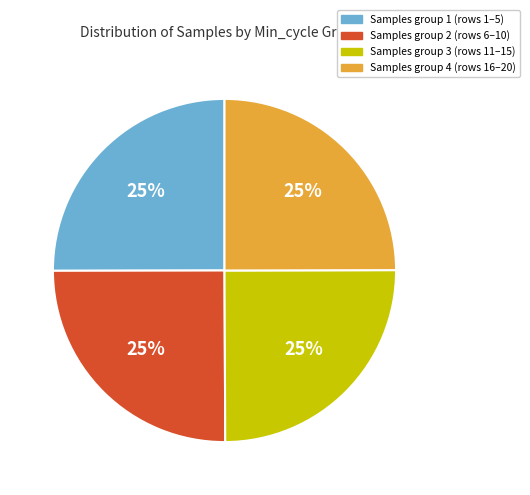

Is there any slice that represents more than half of the pie?

No